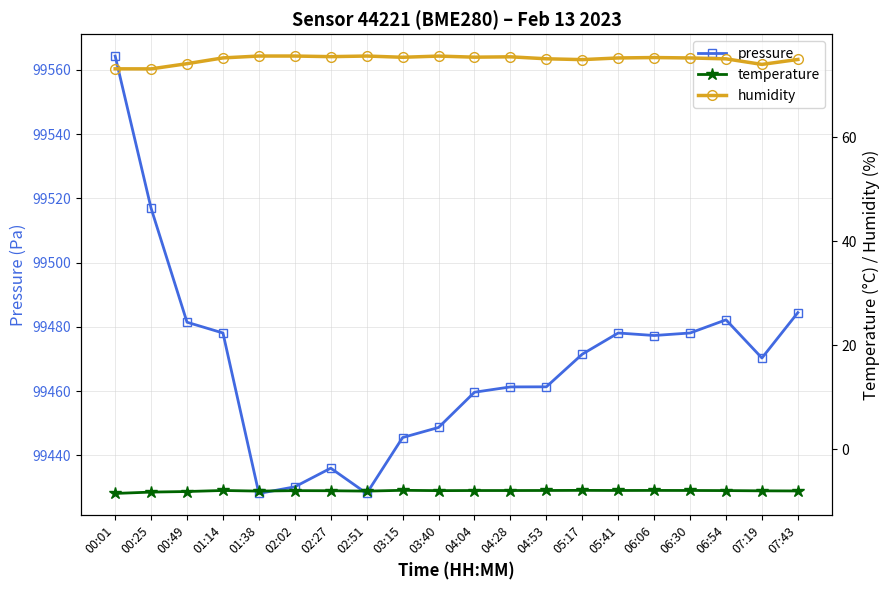

Reading right to left, extract all data points from this chart.

pressure: 99484.4	99470.3	99482.2	99478.1	99477.3	99478.1	99471.5	99461.3	99461.3	99459.7	99448.7	99445.6	99428.2	99436.0	99430.2	99428.2	99478.1	99481.4	99516.9	99564.3
temperature: -8.0	-8.0	-8.0	-7.9	-7.9	-7.9	-7.9	-7.9	-7.9	-7.9	-8.0	-7.9	-8.1	-8.0	-8.0	-8.1	-7.9	-8.1	-8.2	-8.5
humidity: 75.0	74.0	75.1	75.2	75.3	75.2	74.9	75.1	75.5	75.4	75.6	75.4	75.6	75.5	75.6	75.6	75.3	74.2	73.2	73.2